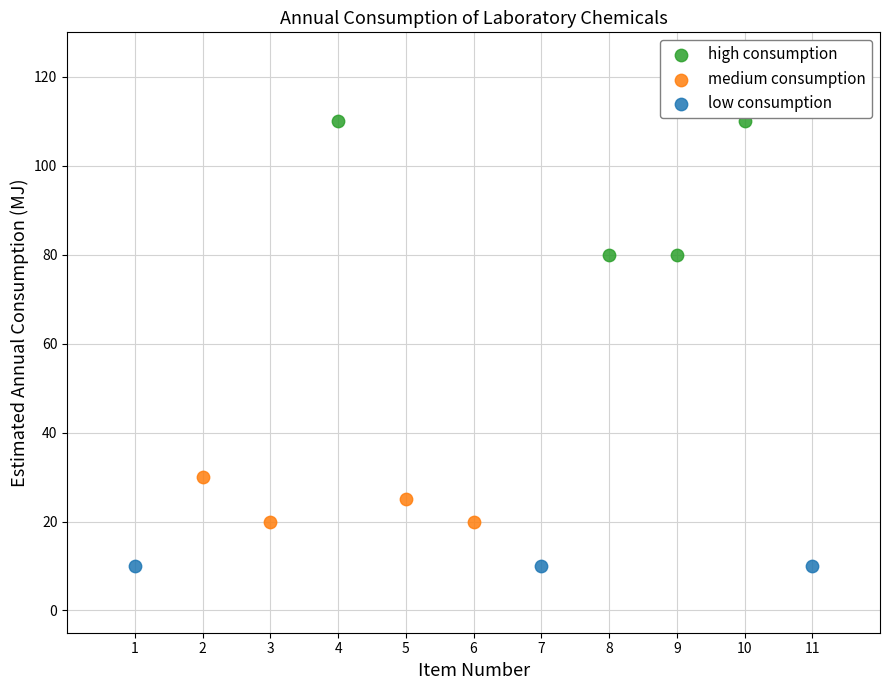

Which series contains the lowest Y value?

low consumption